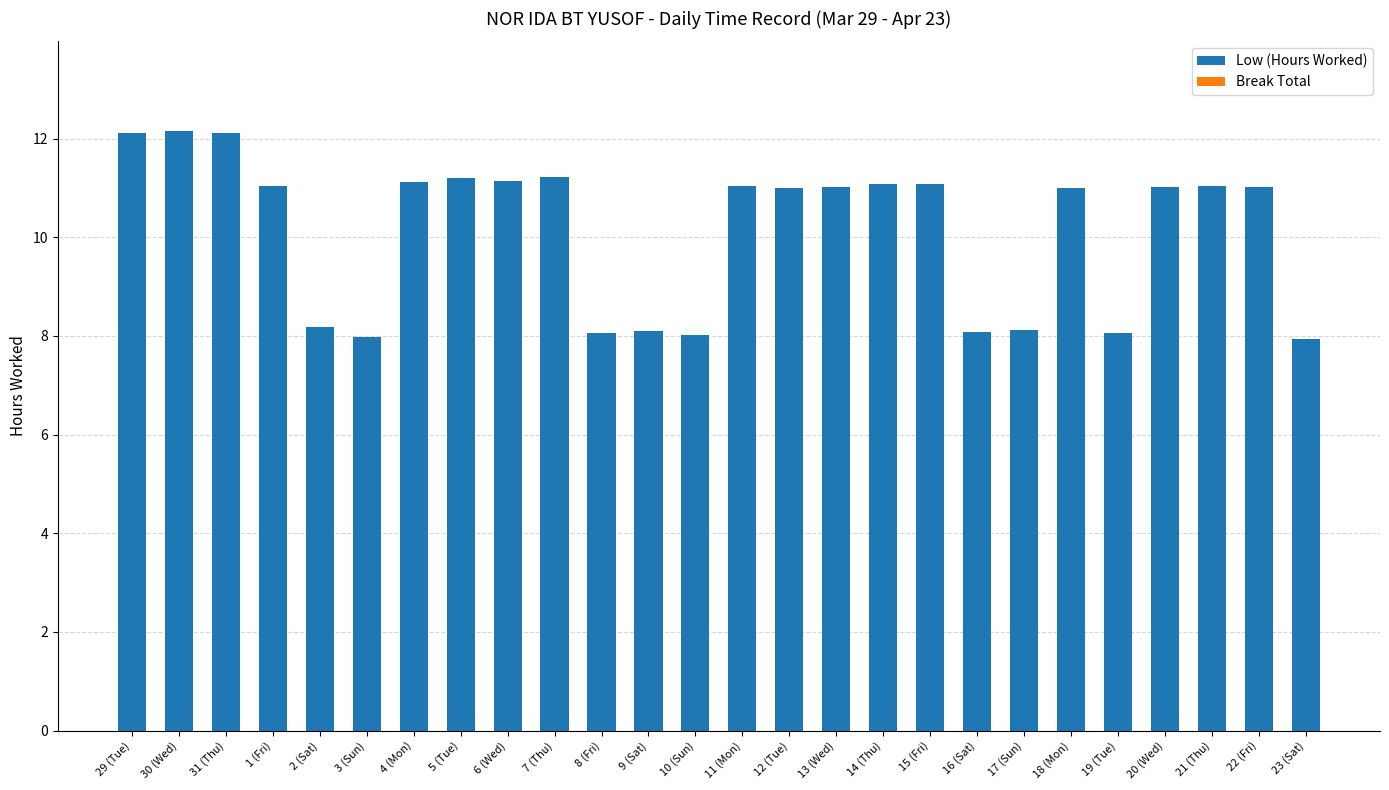

What is the difference between the second highest and minimum values?

4.2